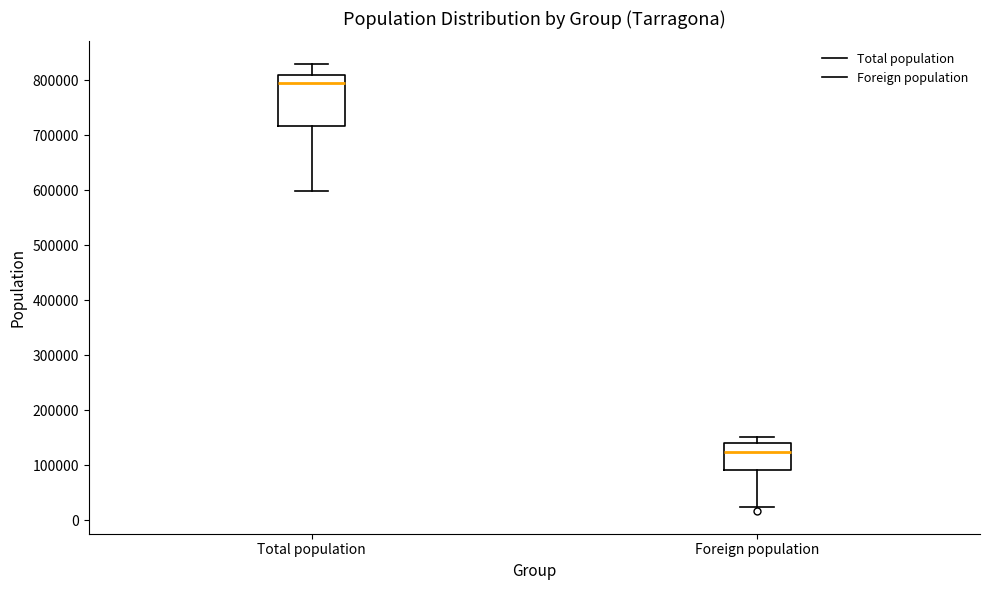

Which box's median line is the highest?

Total population